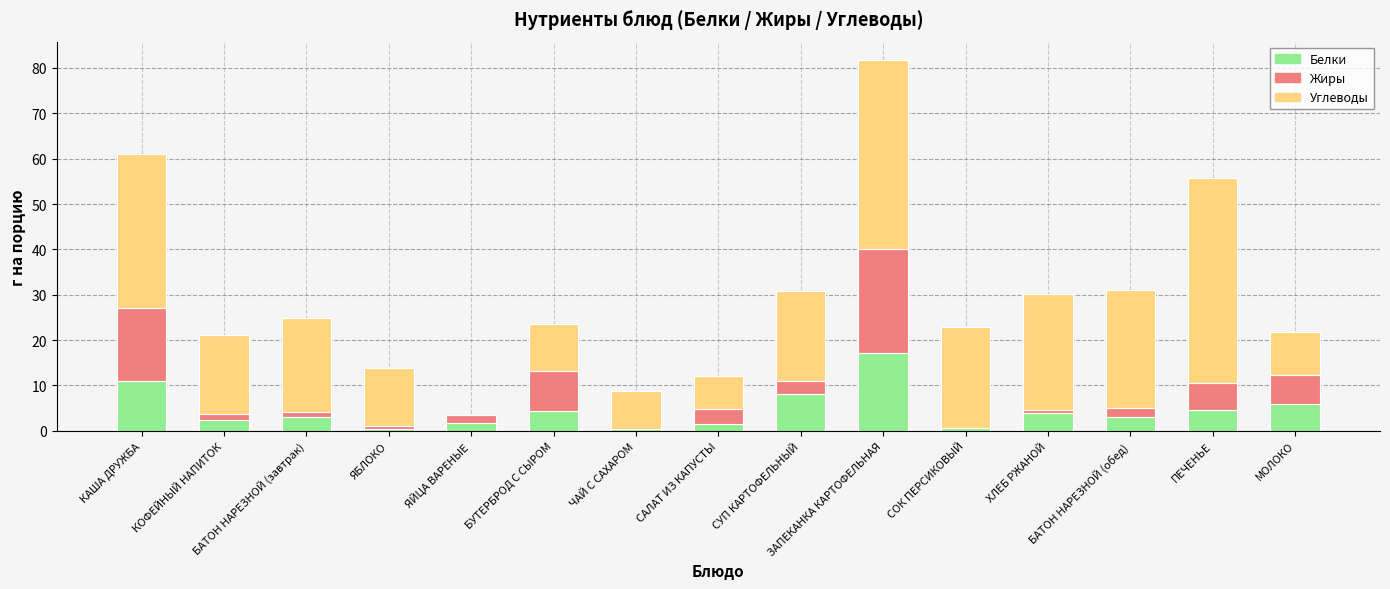

What is the maximum value for Белки?

17.2